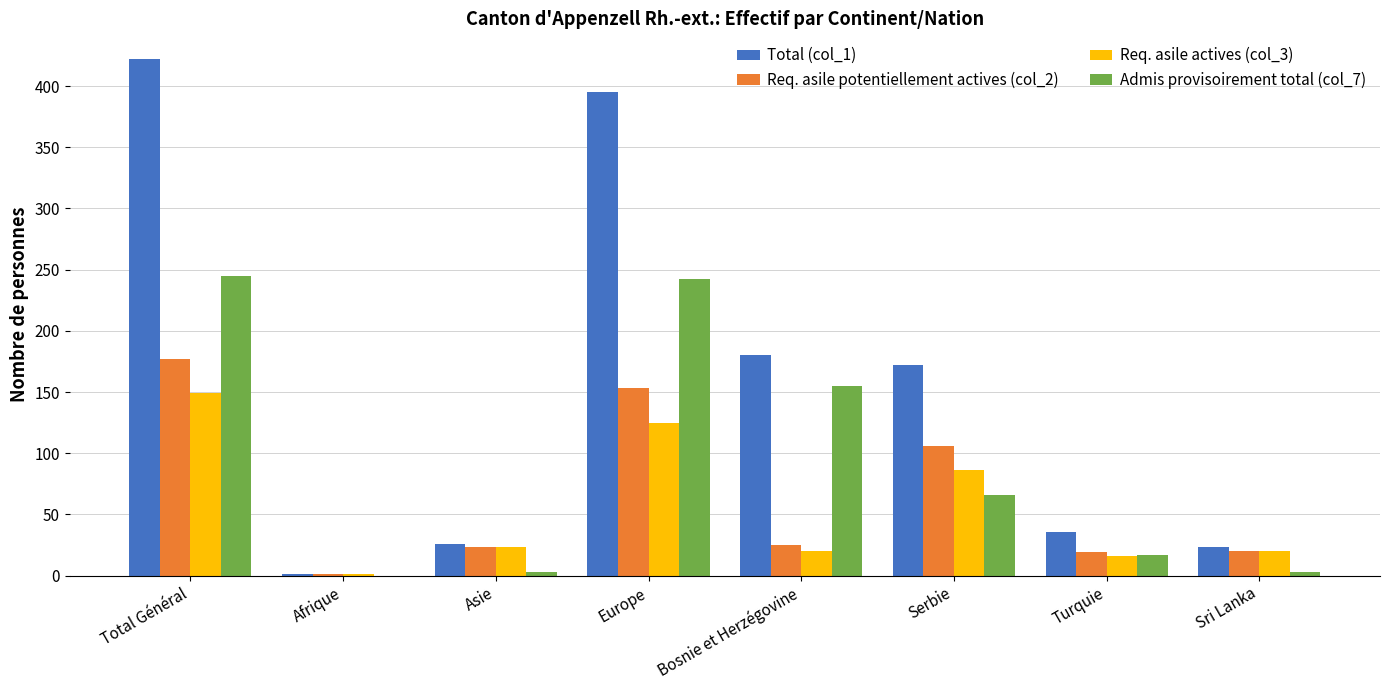

Which series has the largest total across all categories?

Total (col_1)